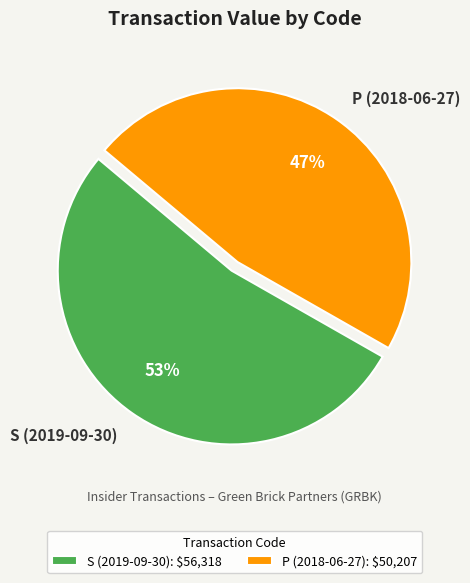

Which category has the smallest portion of the pie?

P (2018-06-27)